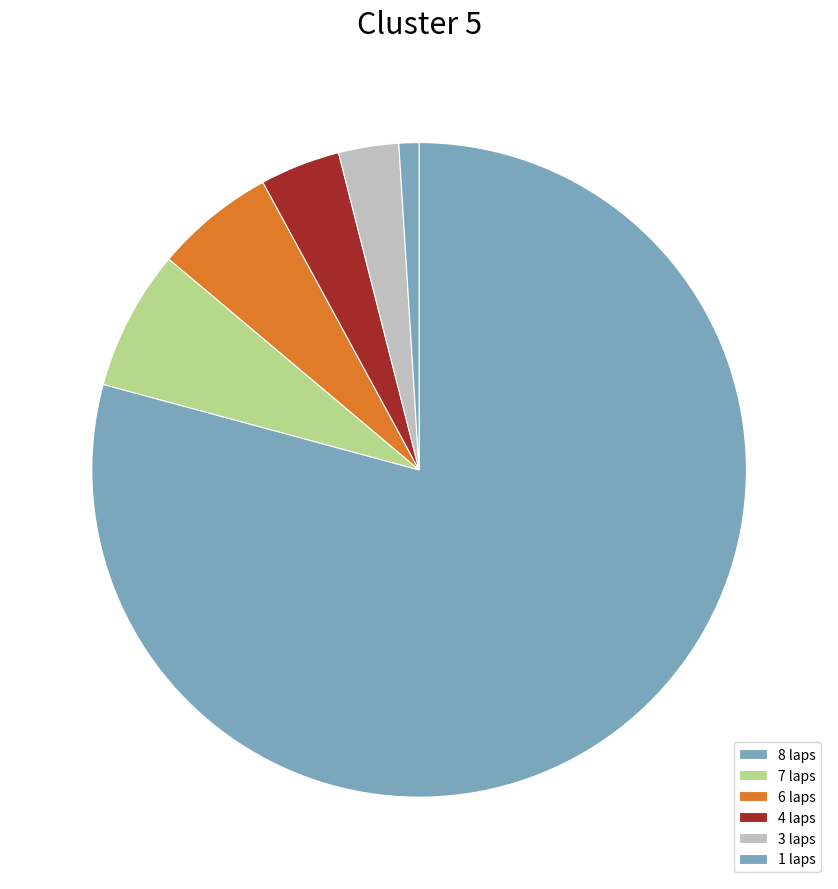

How many slices are in this pie chart?

6